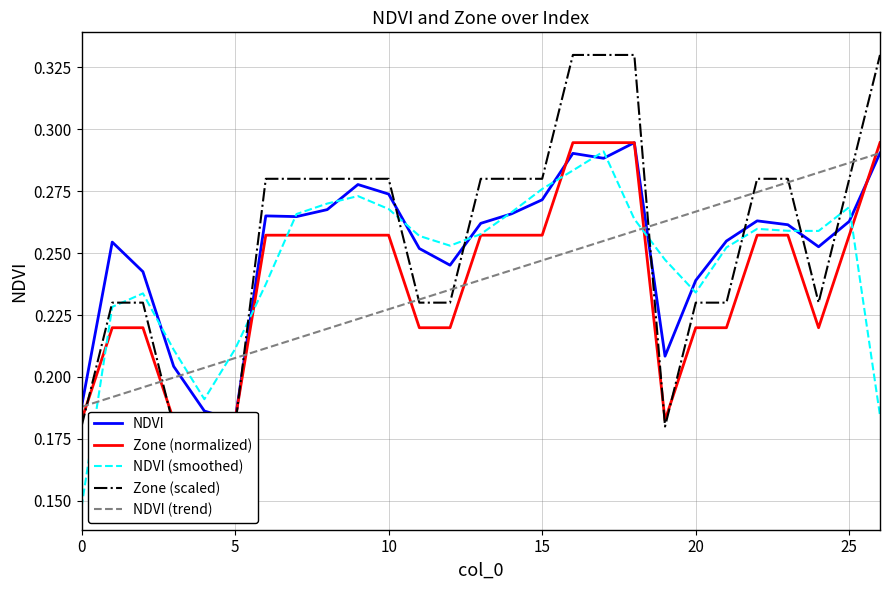

How many intersections are there between NDVI (trend) and NDVI (smoothed)?

4